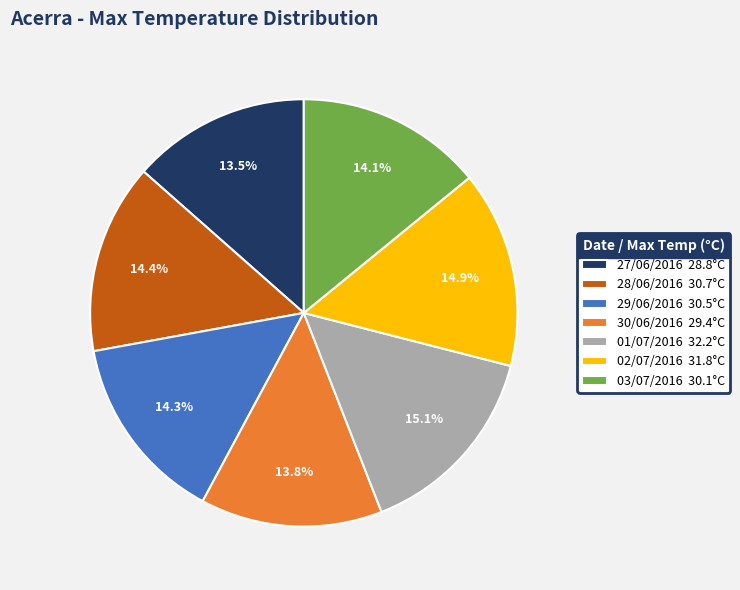

What is the ratio of the value at 28/06/2016 to the value at 01/07/2016?

1.0